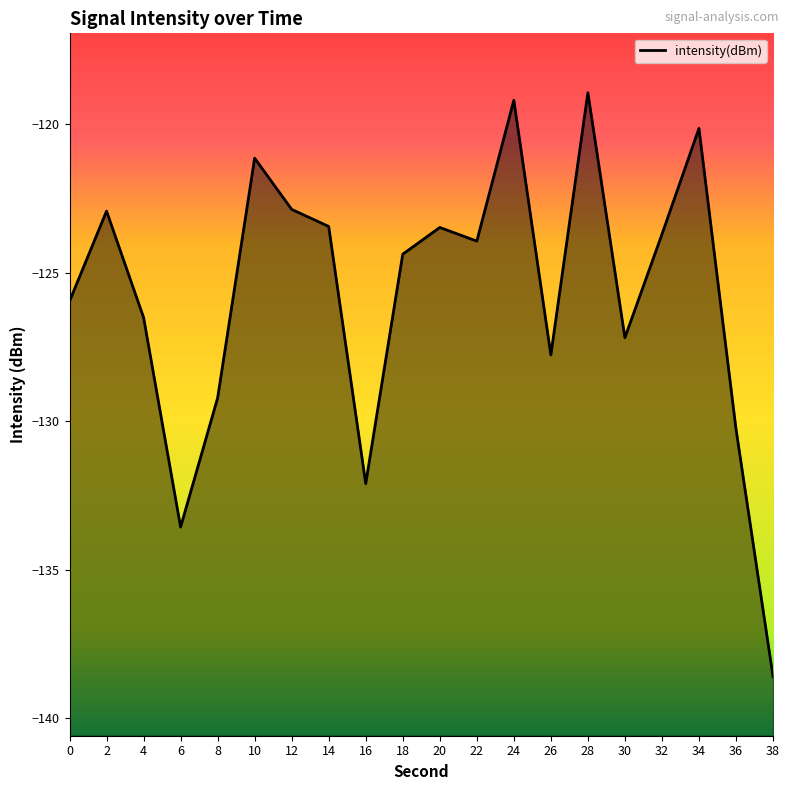

What is the difference between the values at 22 and 14?

0.5